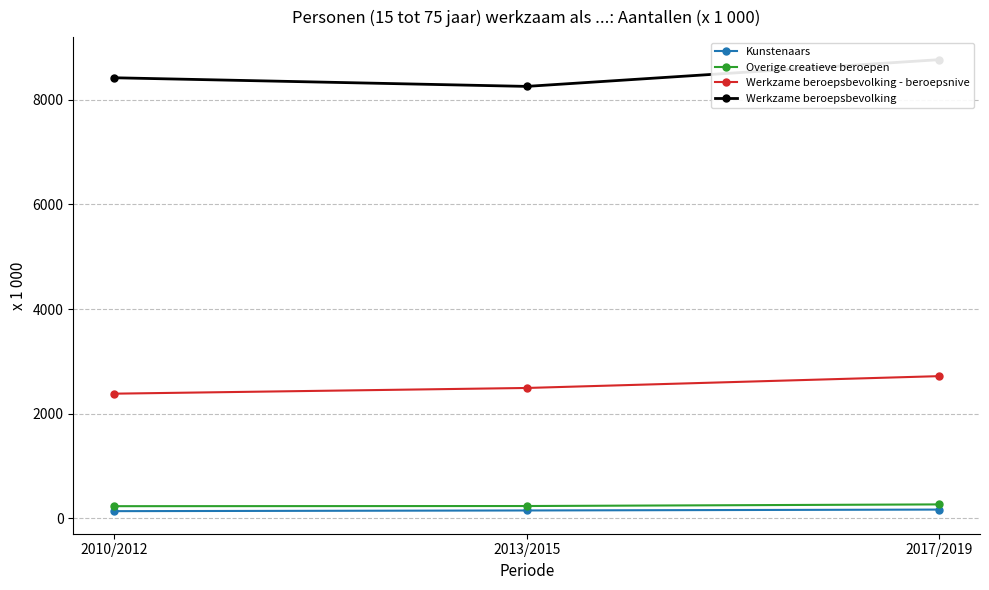

True or false: Overige creatieve beroepen has a value of 331 at 2010/2012.

False